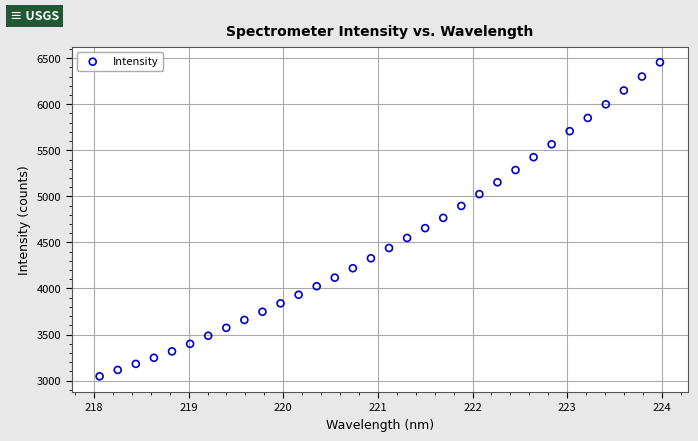

What is the range of X values (max minus min)?

5.9